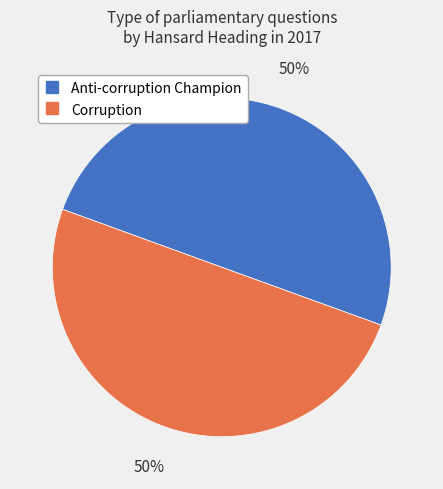

To the nearest percent, what is the average slice percentage?

50%